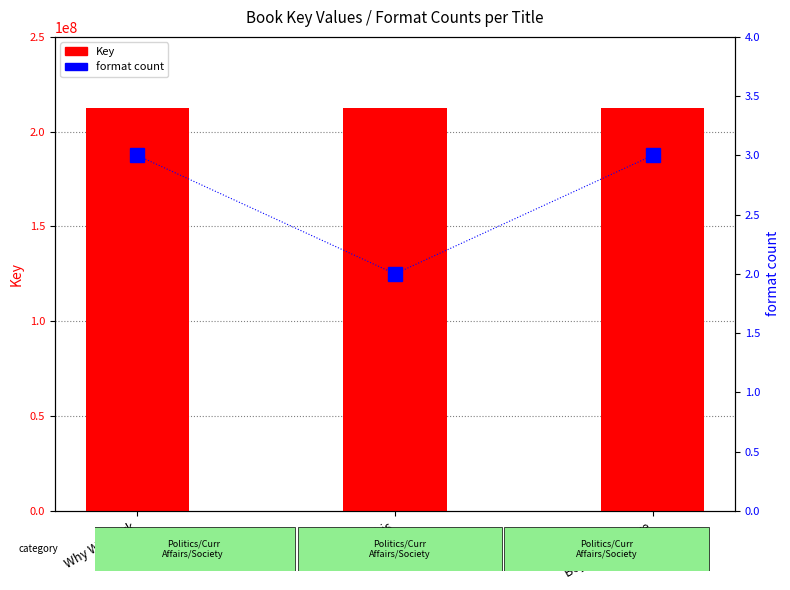

At how many categories does at least one series exceed 181405200?

3